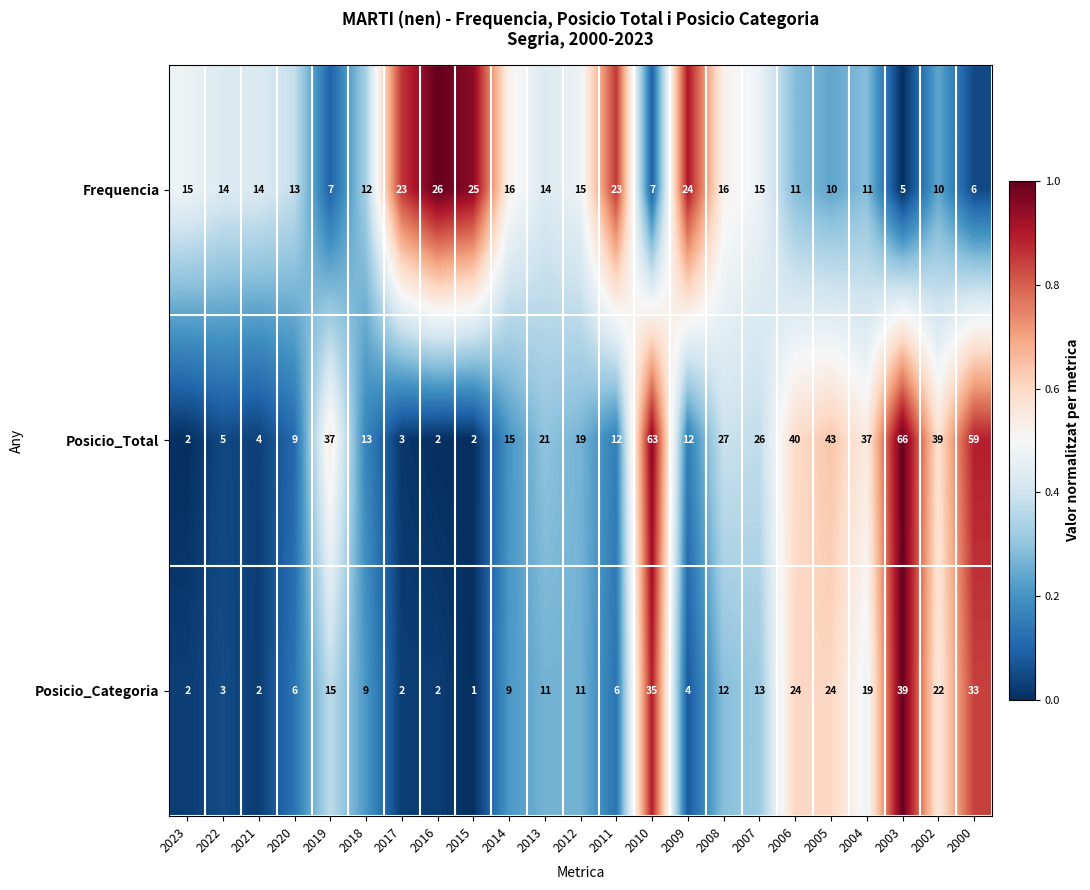

What value does the Frequencia series have at 2020?

13